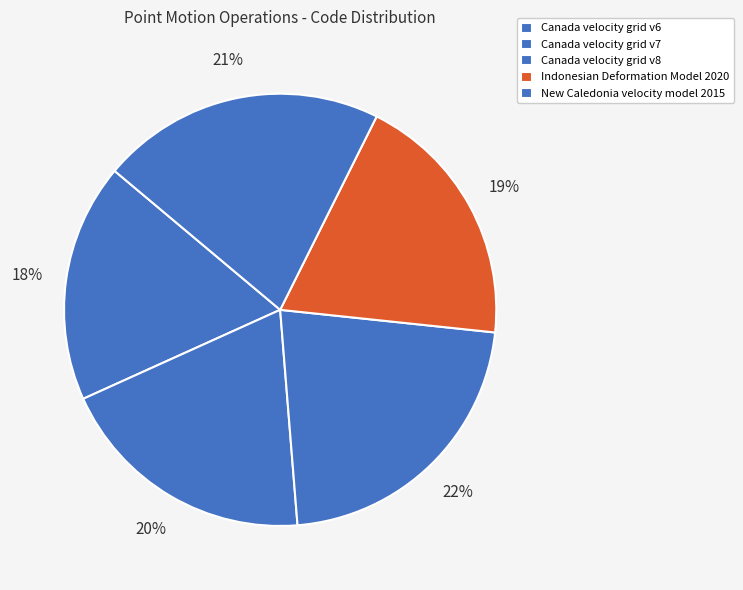

Is it true that Canada velocity grid v6 is 4% of the pie?

False